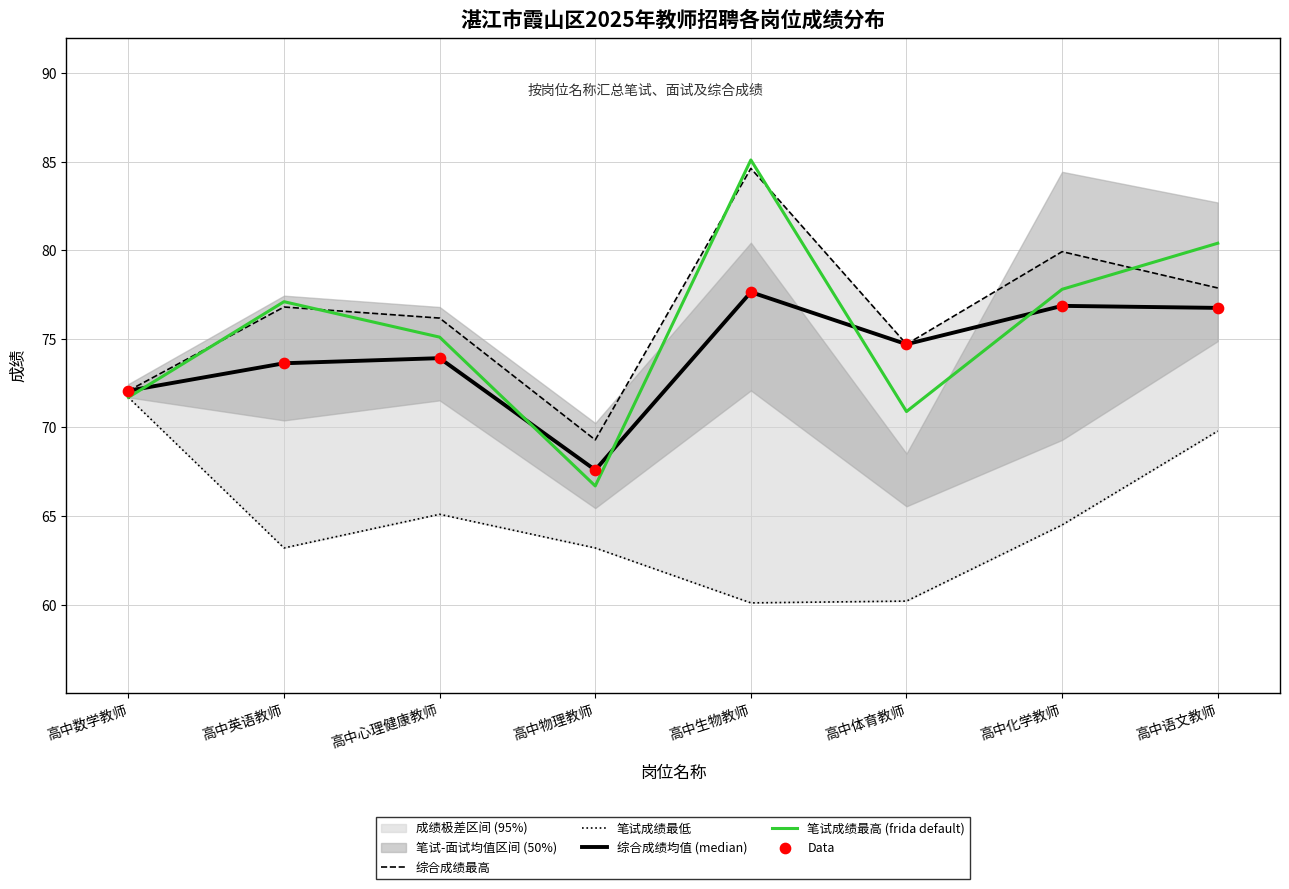

Which series contains the highest Y value?

笔试成绩最高 (frida default)